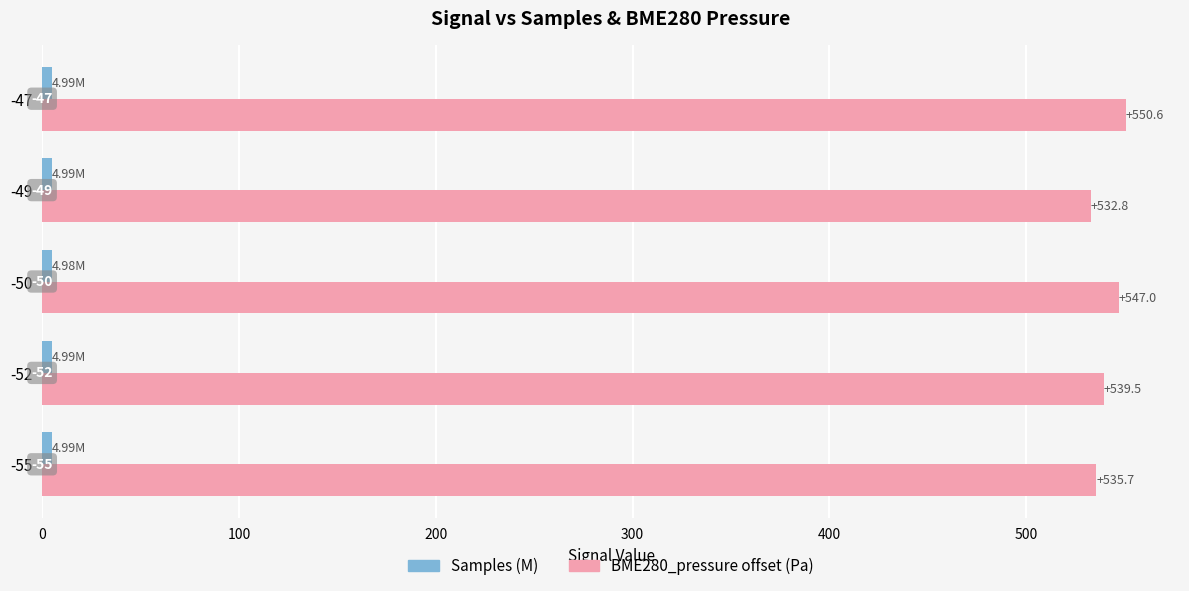

At how many categories does at least one series exceed 411?

5